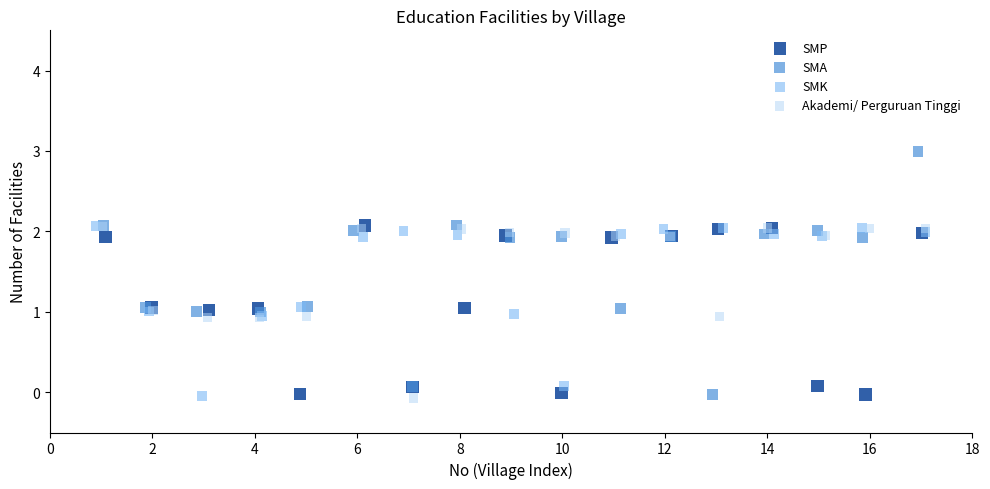

Which series has the largest Y range (max minus min)?

SMA